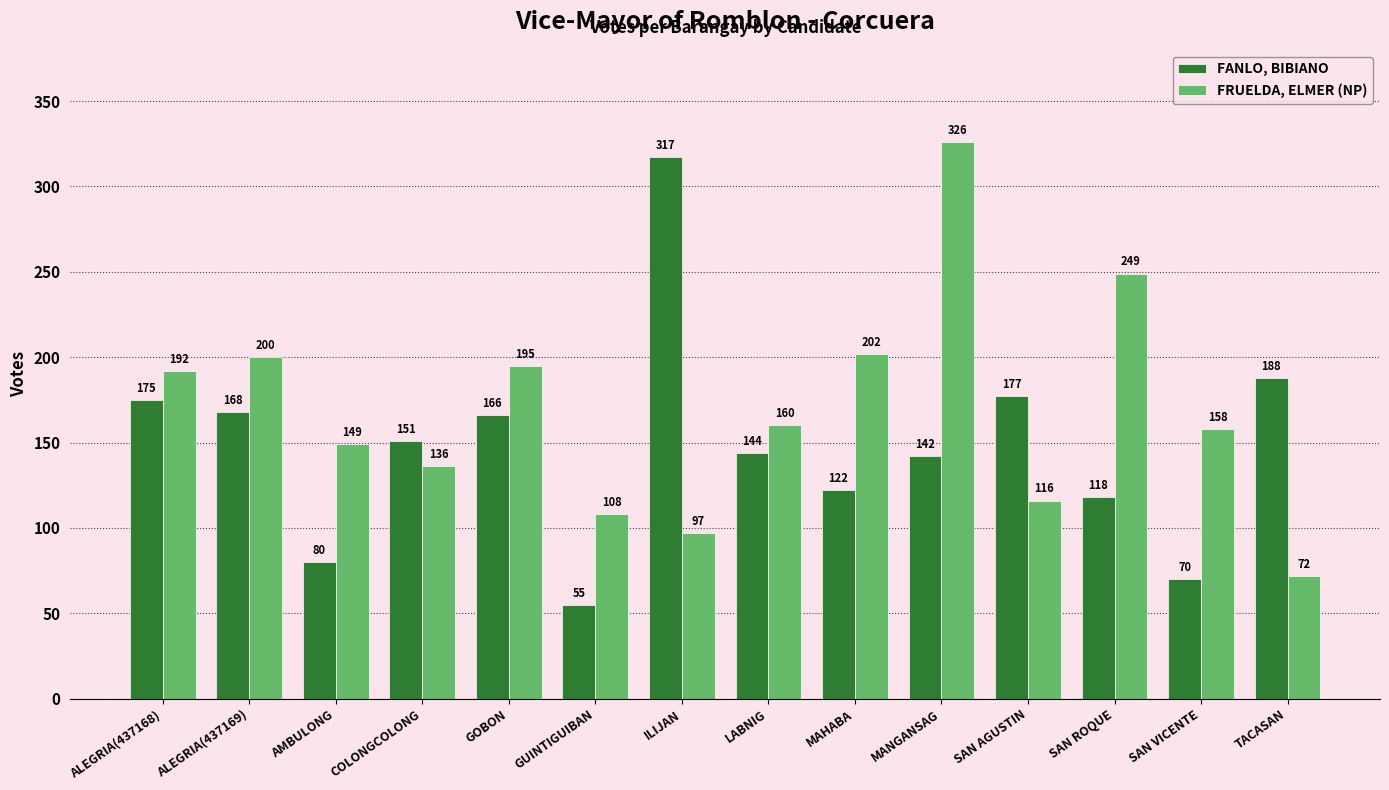

How many data points in FRUELDA, ELMER (NP) are less than 160?

7